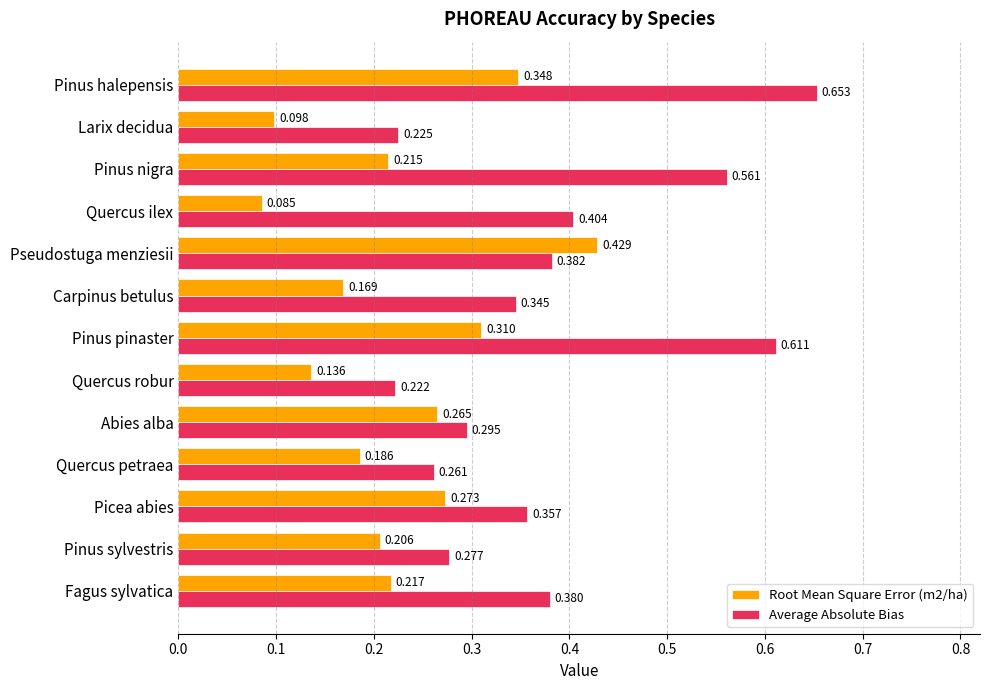

Which category has the lowest value across all series?

Quercus ilex